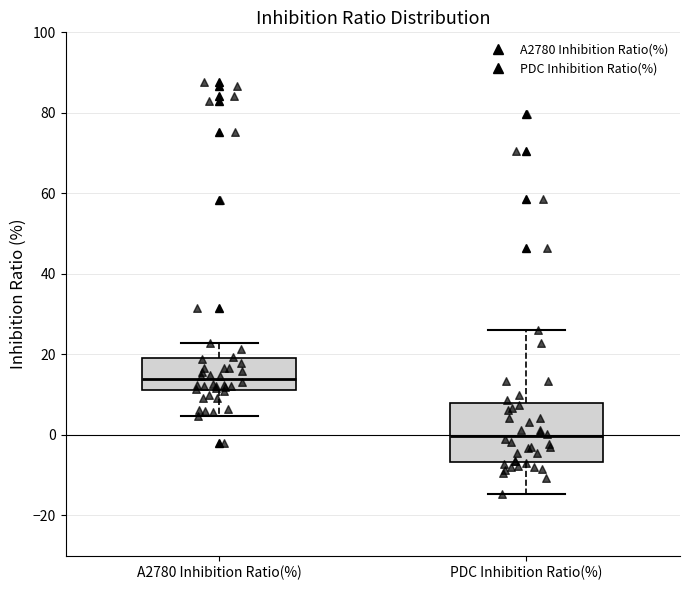

Reading left to right, transcribe this box plot: for each box, give where its median line is, the range the box spans, and where its two whiskers end, as read against the y-axis. The values are not printed on the chart, so give them approximately, as read against the axis.

A2780 Inhibition Ratio(%): median 14, box 12 to 20, whiskers 4 to 22
PDC Inhibition Ratio(%): median 0, box -6 to 8, whiskers -14 to 26